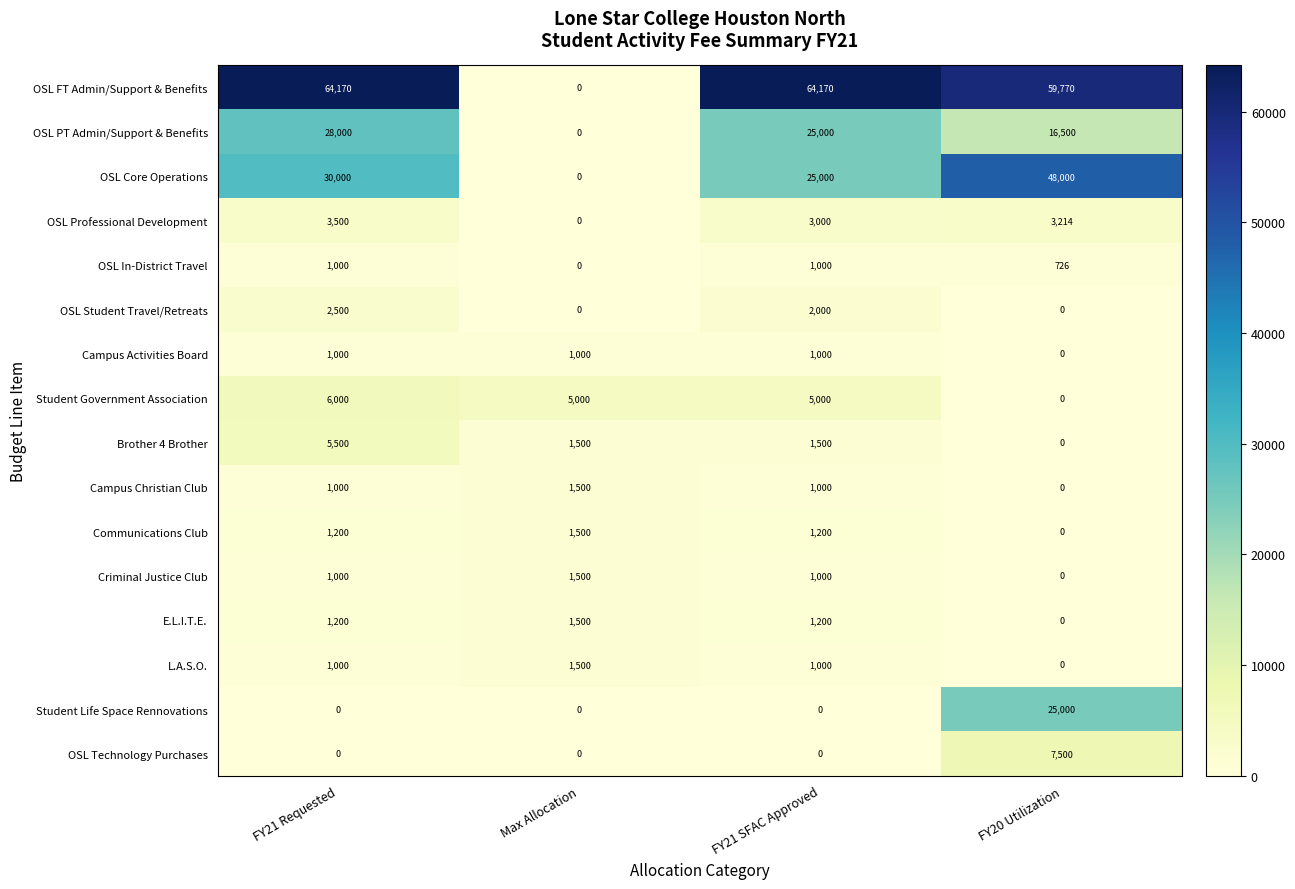

The value of Student Life Space Rennovations at Max Allocation is 16864. True or false?

False